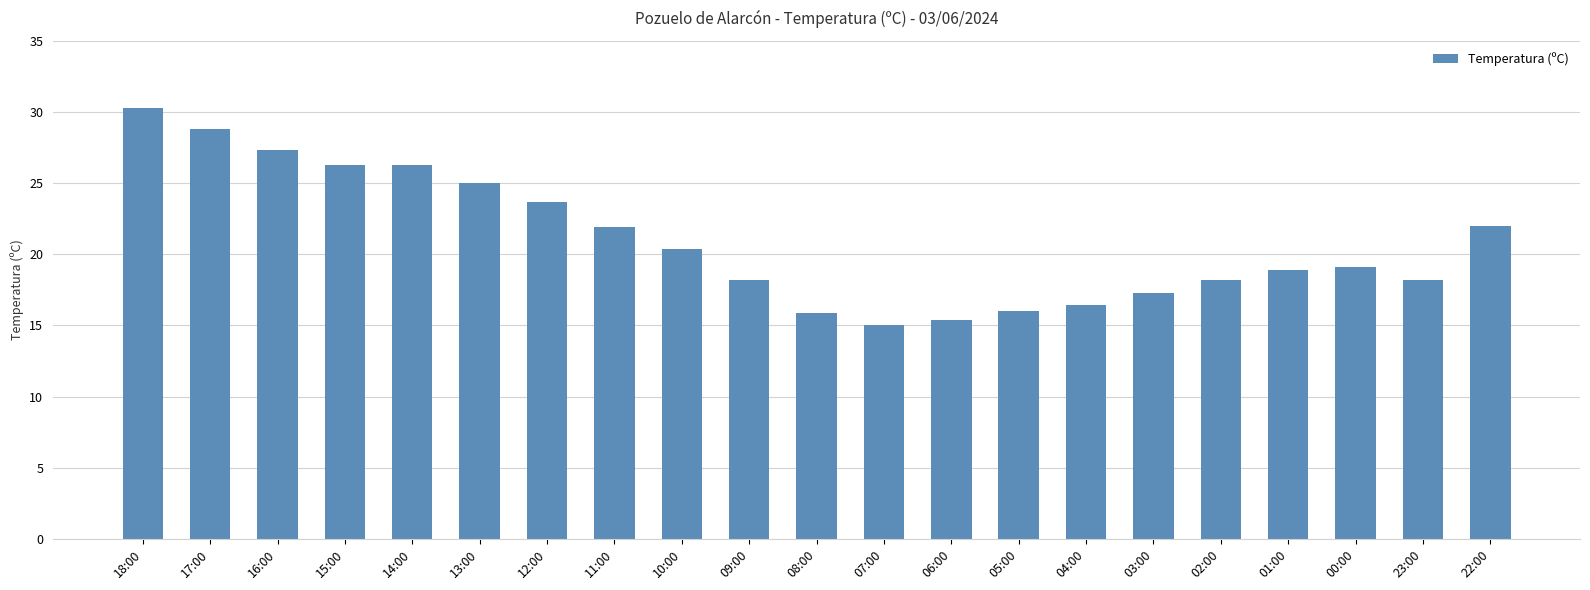

The chart shows a value of 15.9 at 08:00. True or false?

True